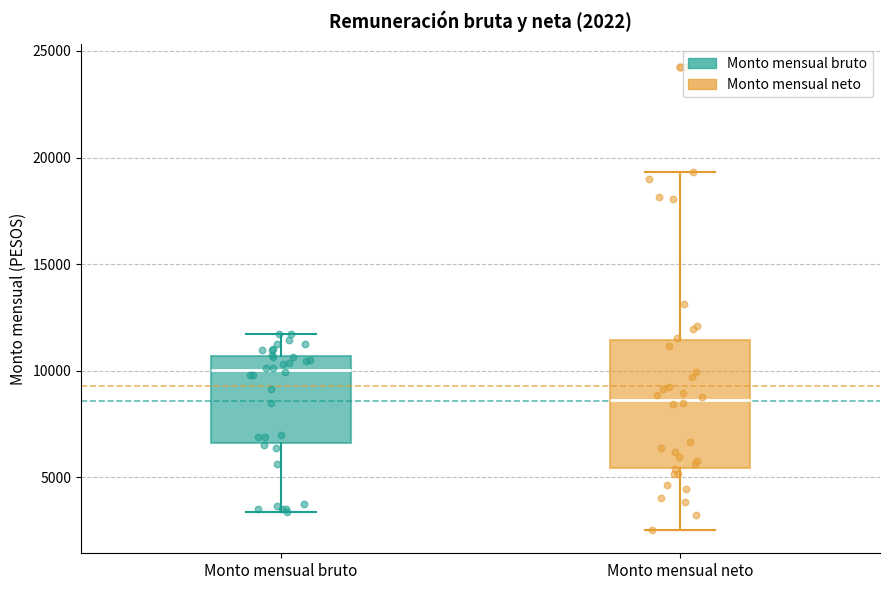

Which box's median line is the highest?

Monto mensual bruto